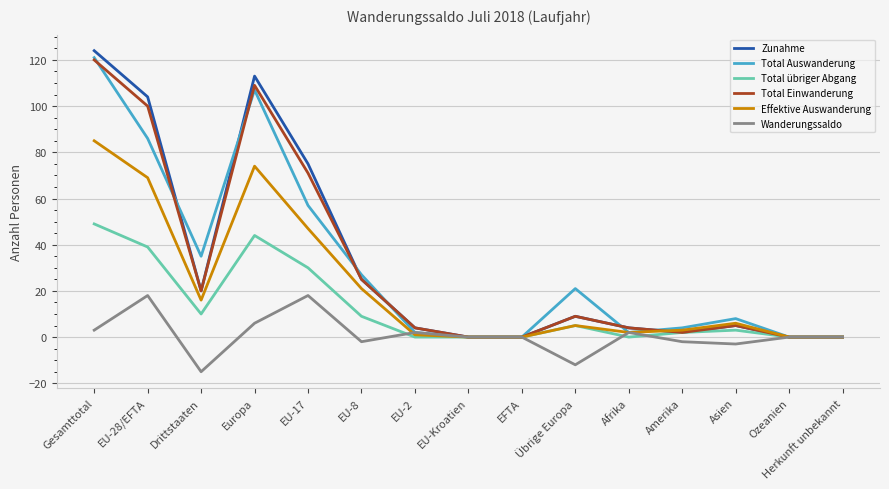

Which series has the largest range (max minus min)?

Zunahme